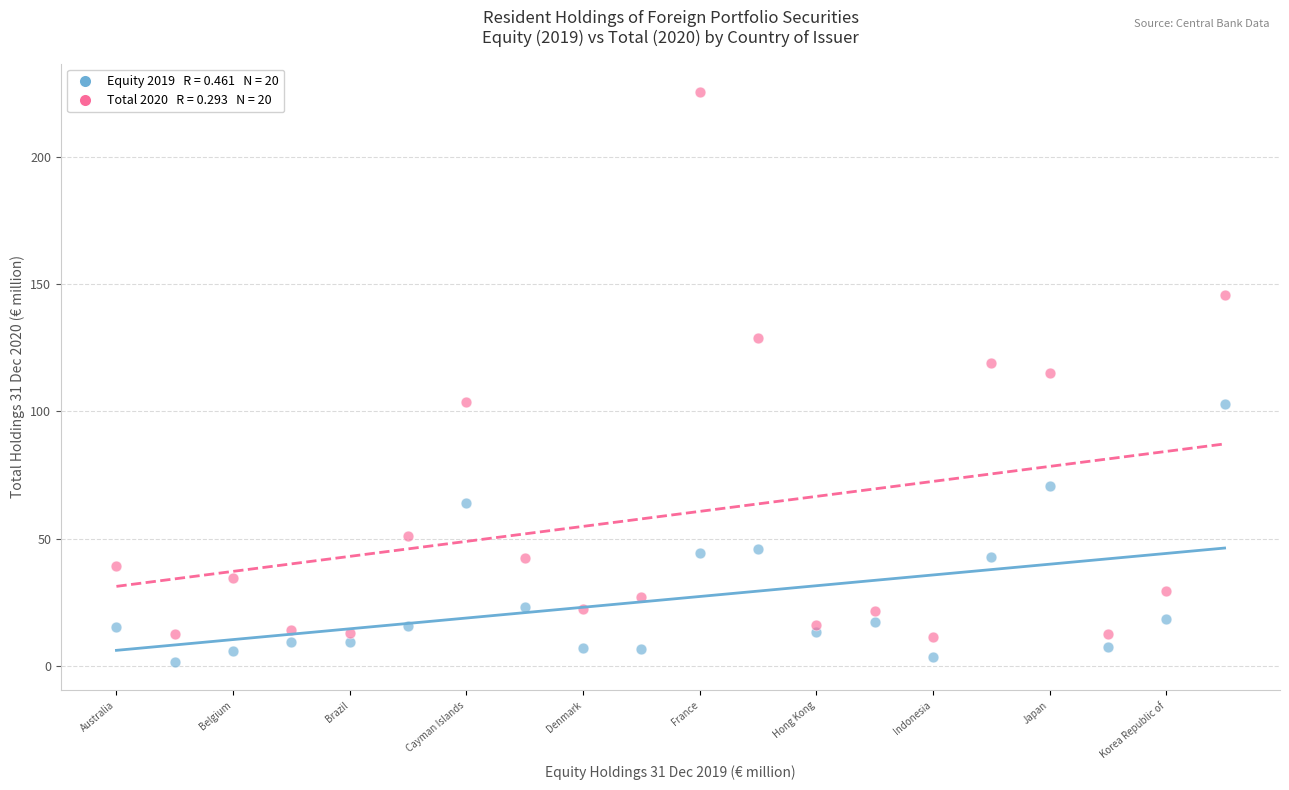

Across all data points, what is the range of Y values (max minus min)?

223.8